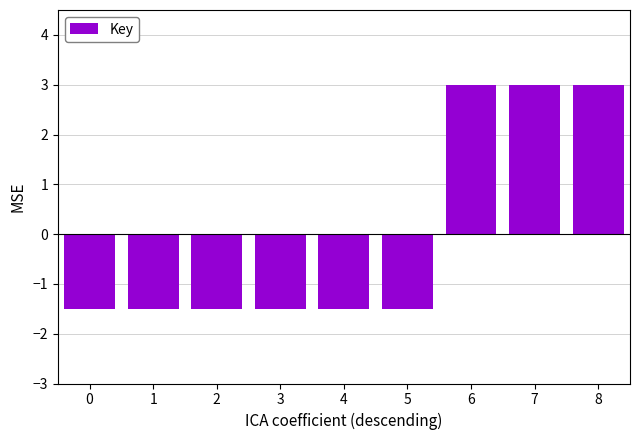

What is the maximum value shown in the chart?

3.0